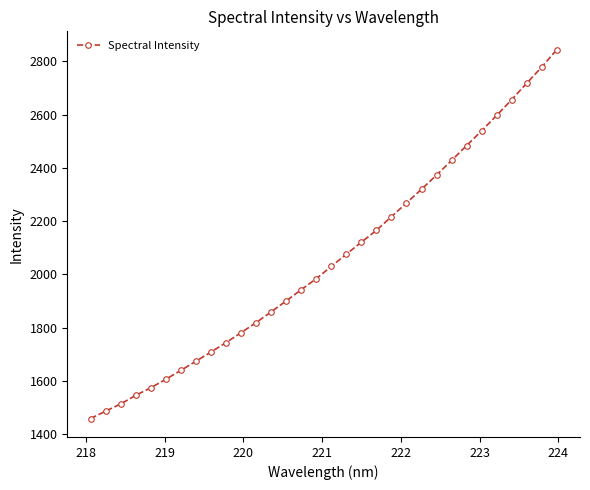

What is the difference between the maximum and minimum values?

1385.2